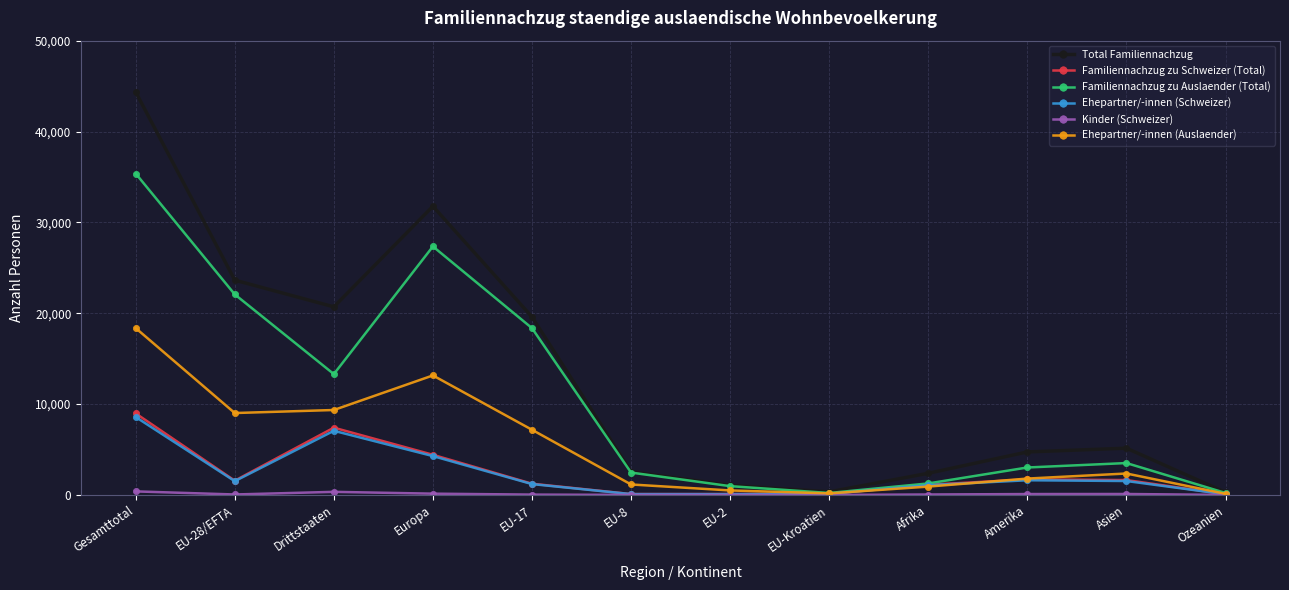

Between Gesamttotal and Amerika, which series saw the biggest shift?

Total Familiennachzug